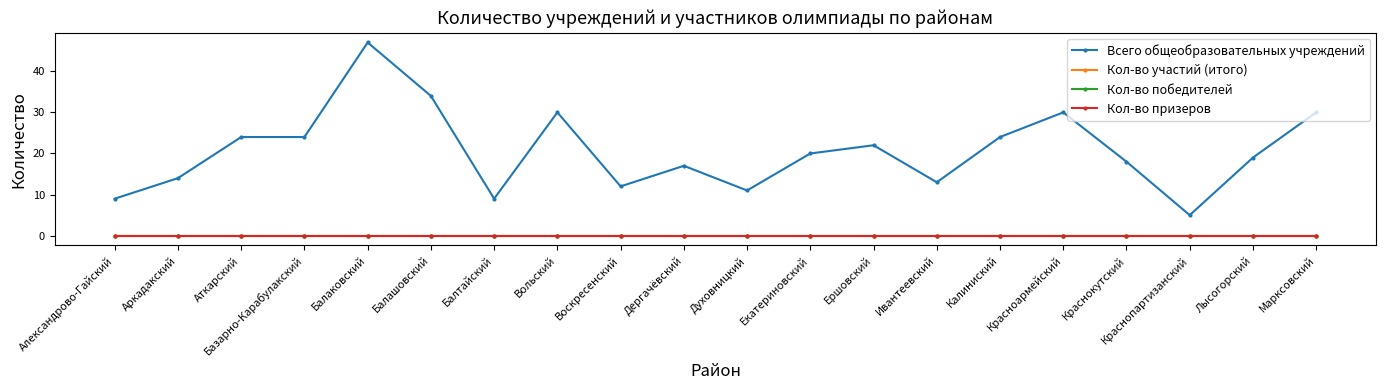

Does the chart have visible grid lines?

No